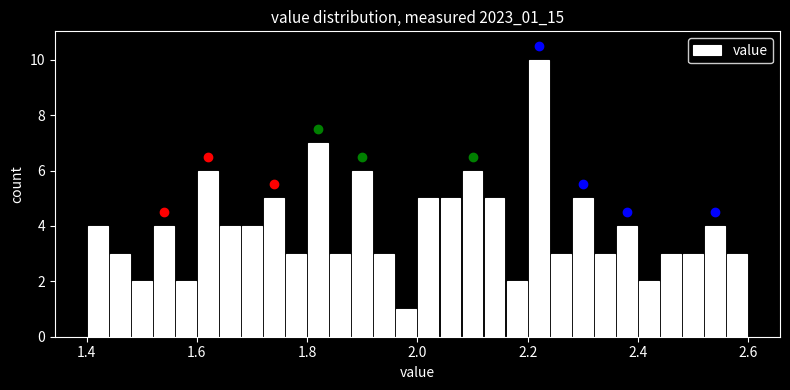

Around what value on the x-axis is the tallest bar? Give the approximate position of its centre, as read against the axis.

2.22